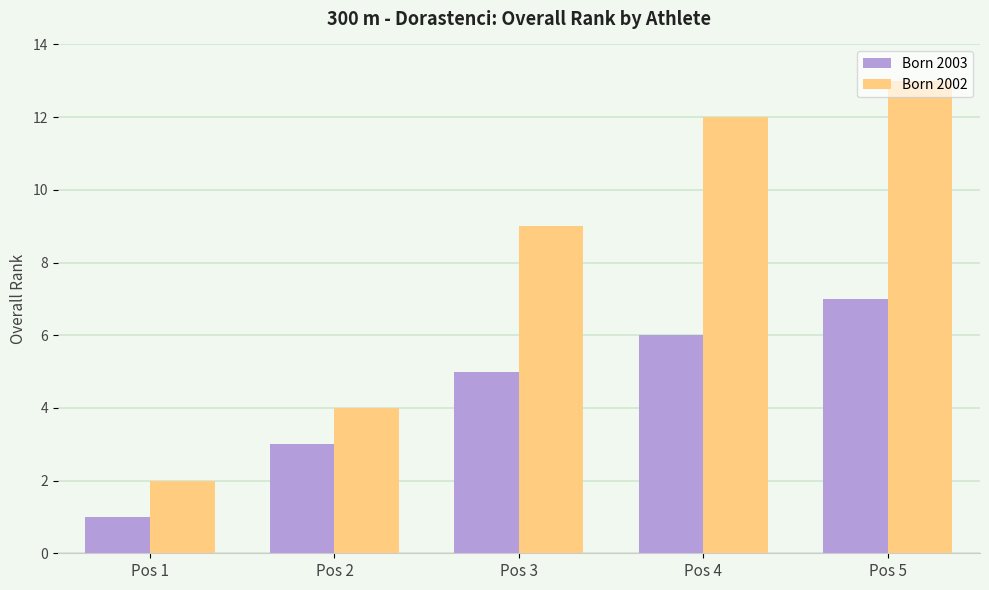

What is the difference between the maximum and minimum values in the Born 2002 series?

11